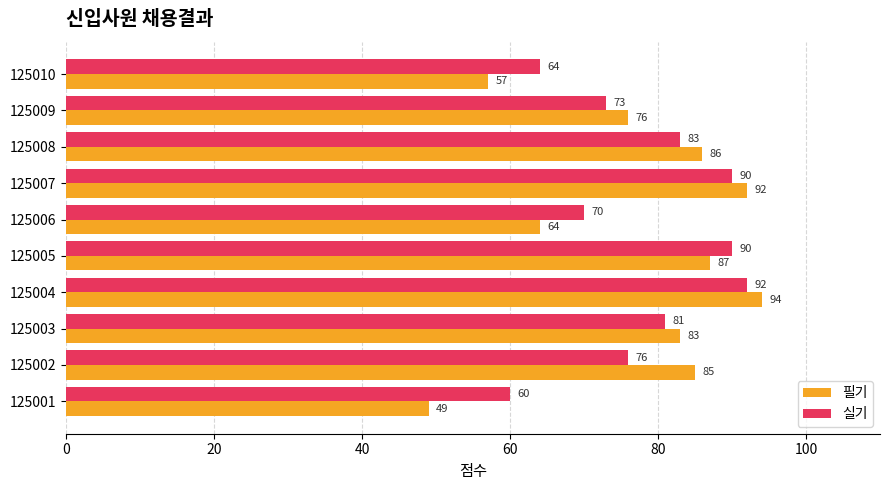

Which series has the widest spread of values?

필기